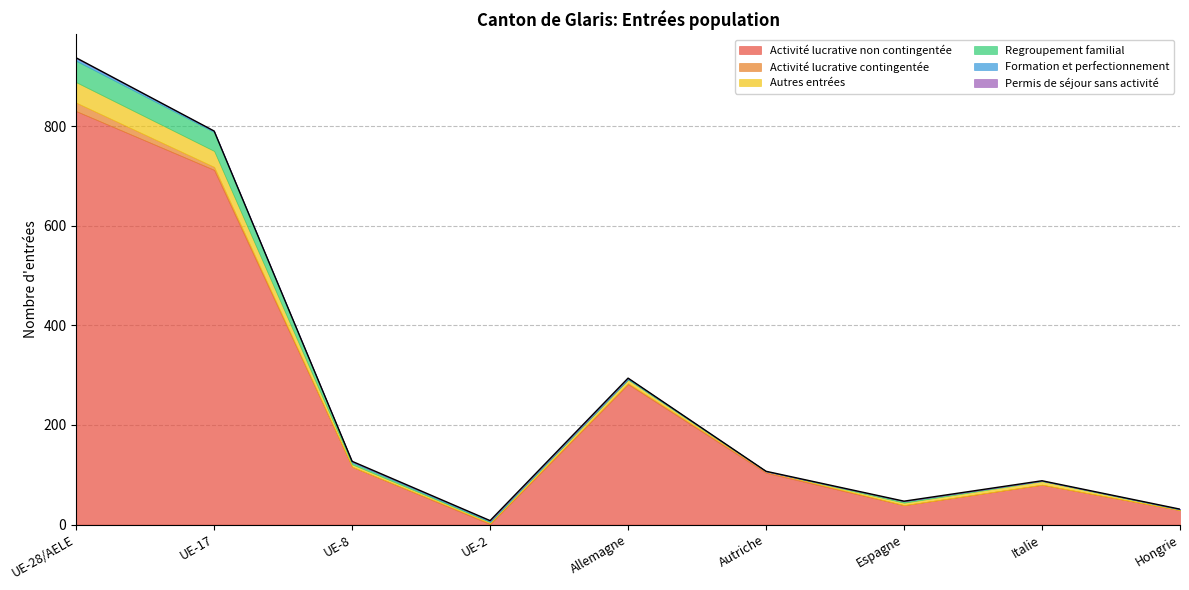

Rank the series by their maximum value, from highest to lowest.

Activité lucrative non contingentée, Regroupement familial, Autres entrées, Activité lucrative contingentée, Formation et perfectionnement, Permis de séjour sans activité